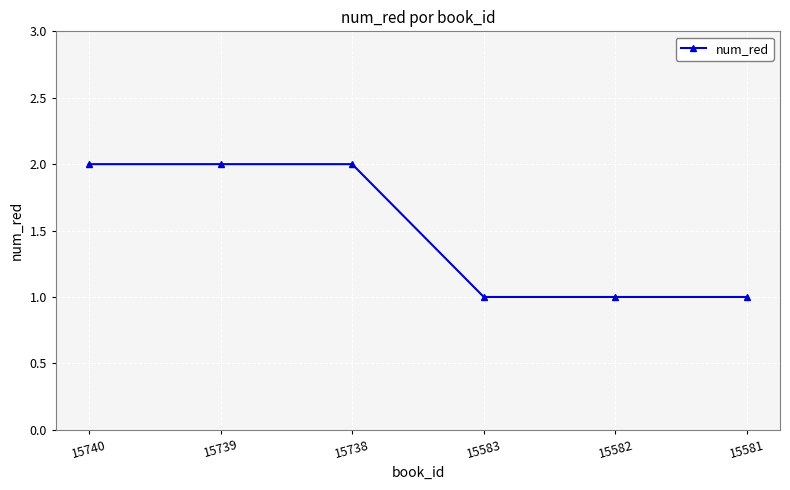

What is the value of the 1st point from the left?

2